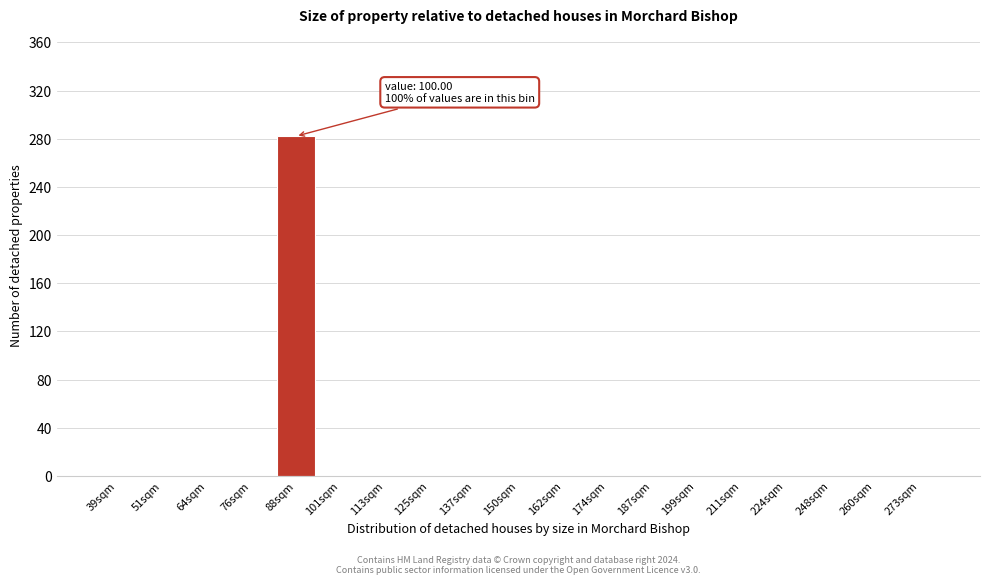

Reading right to left, transcribe all the data shown in this chart.

273sqm=0	260sqm=0	248sqm=0	224sqm=0	211sqm=0	199sqm=0	187sqm=0	174sqm=0	162sqm=0	150sqm=0	137sqm=0	125sqm=0	113sqm=0	101sqm=0	88sqm=282	76sqm=0	64sqm=0	51sqm=0	39sqm=0